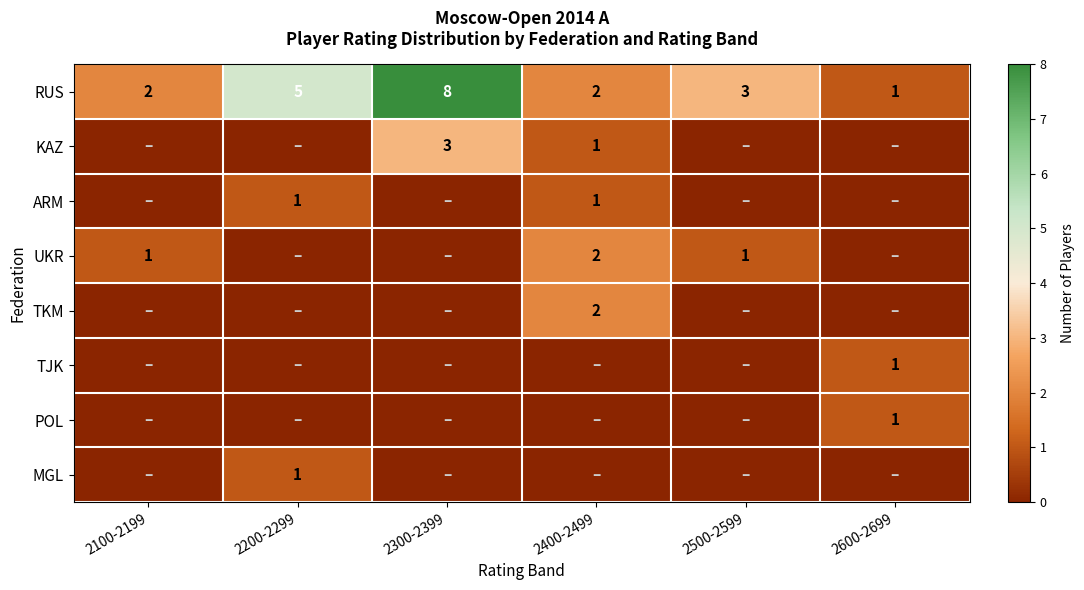

At which category is the sum across all series the highest?

2300-2399